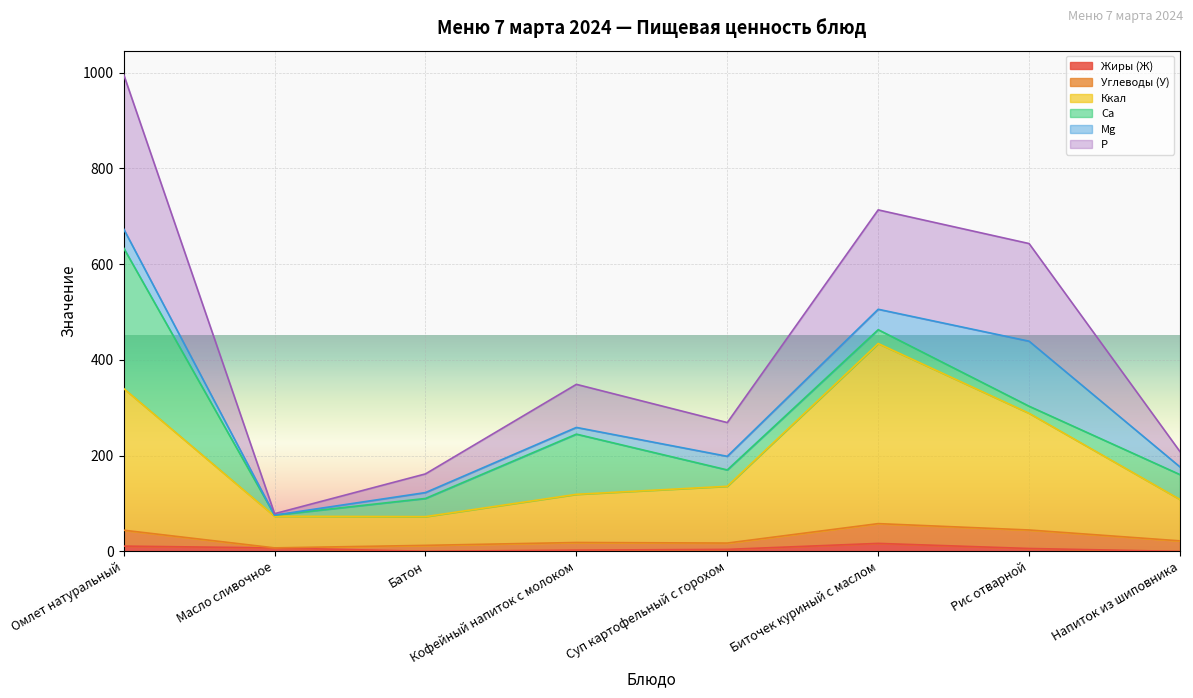

What is the value of the Жиры (Ж) point at the 2nd from the left?

7.2